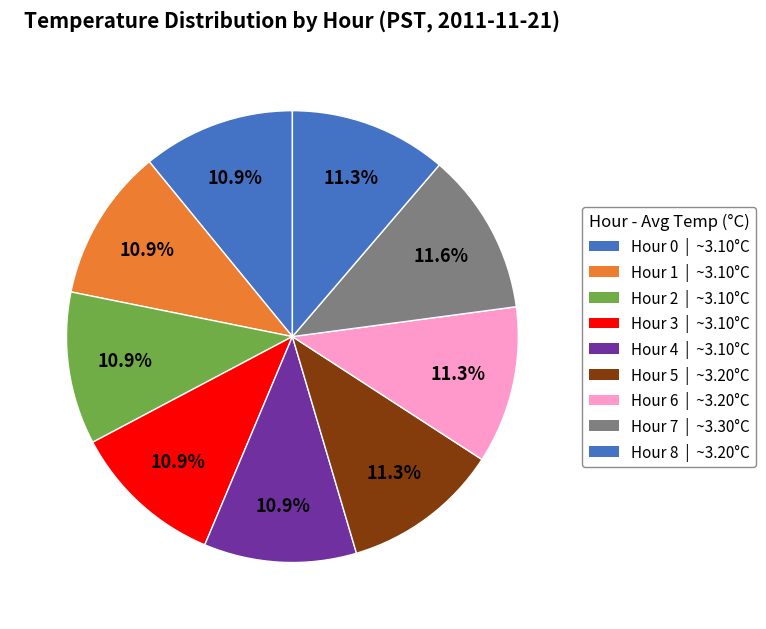

Which category has the biggest portion of the pie?

Hour 7